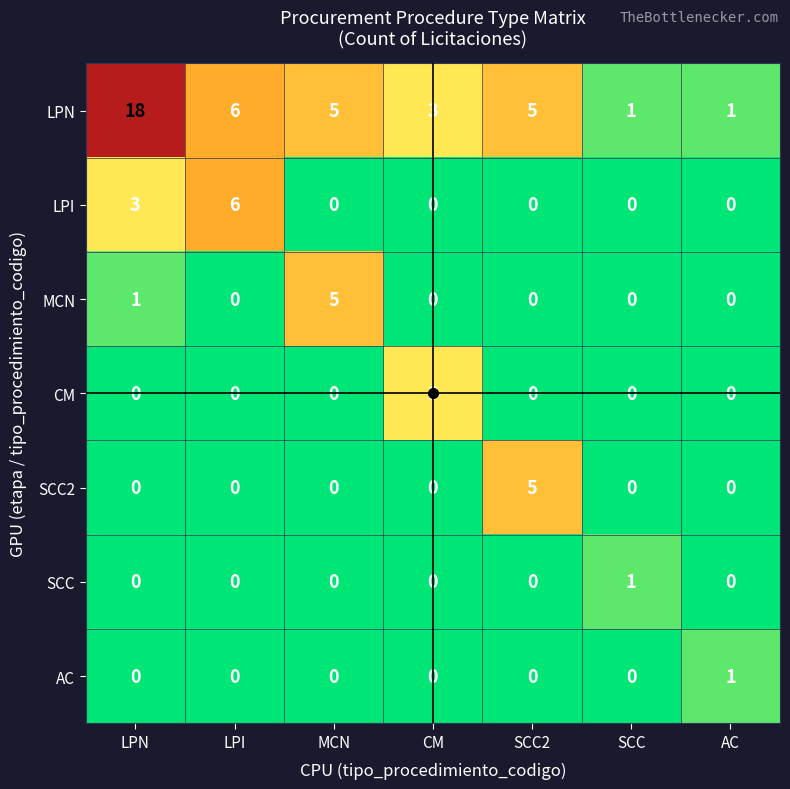

Which series has the largest total across all categories?

LPN